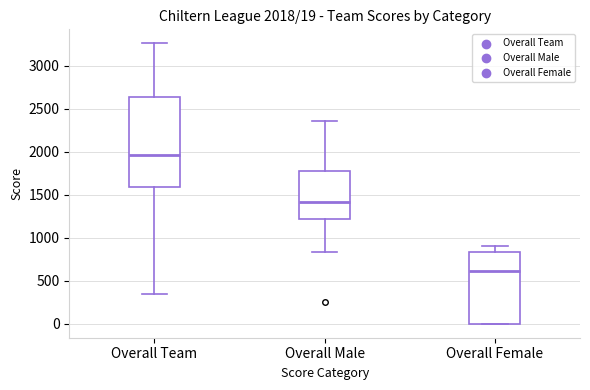

Which box's median line is the lowest?

Overall Female